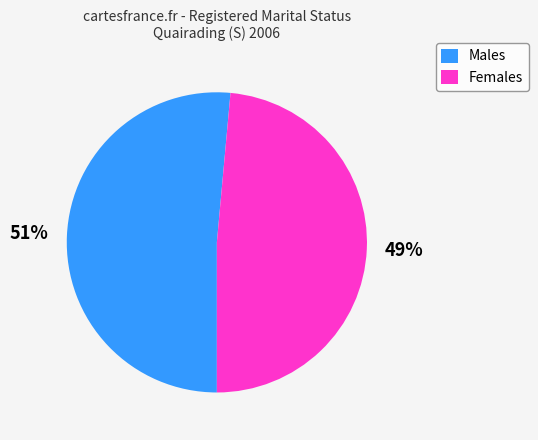

How many slices are in this pie chart?

2